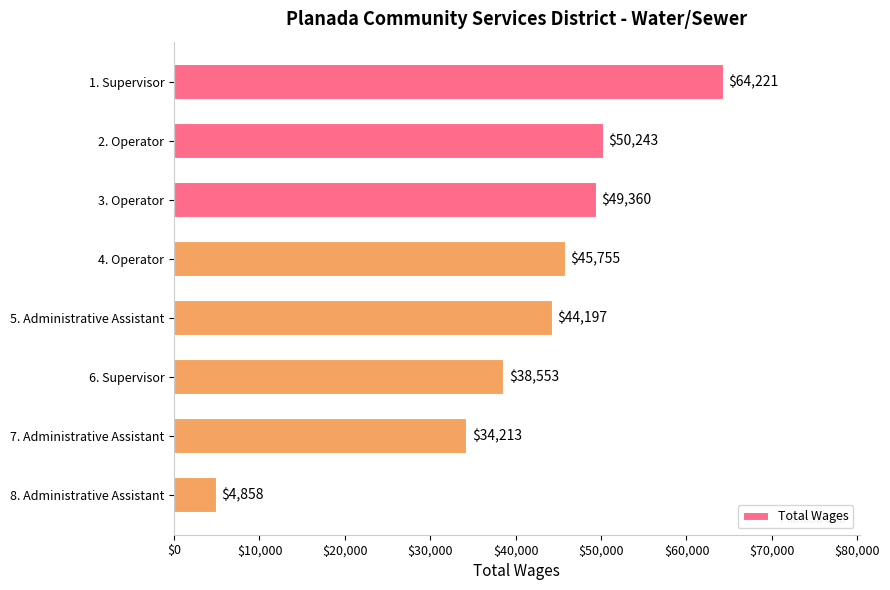

List the labels in order of value, largest first.

1. Supervisor, 2. Operator, 3. Operator, 4. Operator, 5. Administrative Assistant, 6. Supervisor, 7. Administrative Assistant, 8. Administrative Assistant